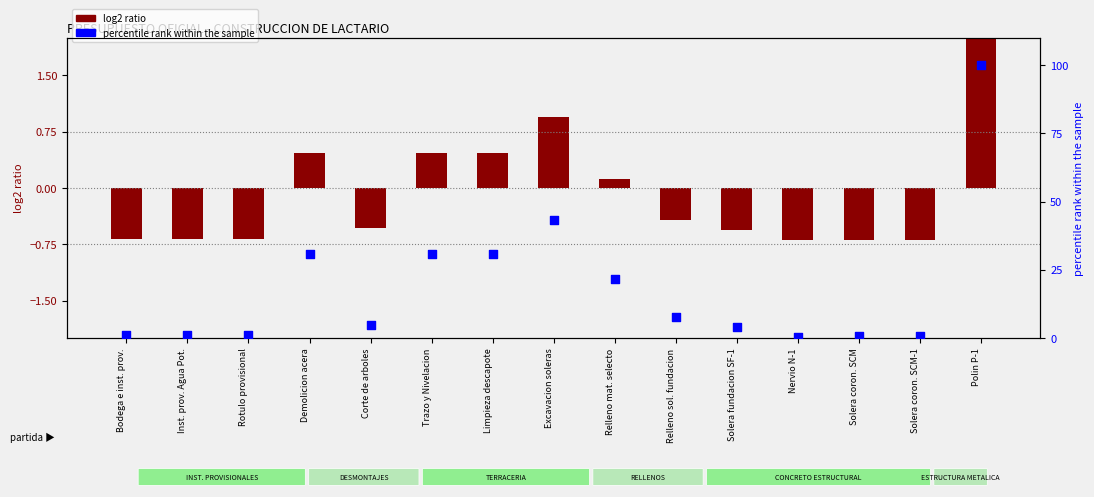

Is the value of log2 ratio at Trazo y Nivelacion greater than the value of percentile rank within the sample at Polin P-1?

No